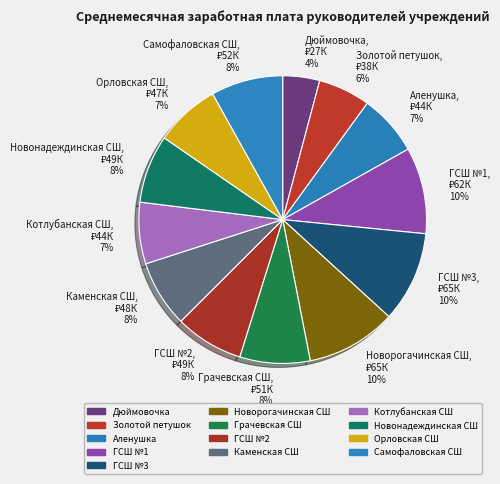

To the nearest percent, what is the average slice percentage?

8%